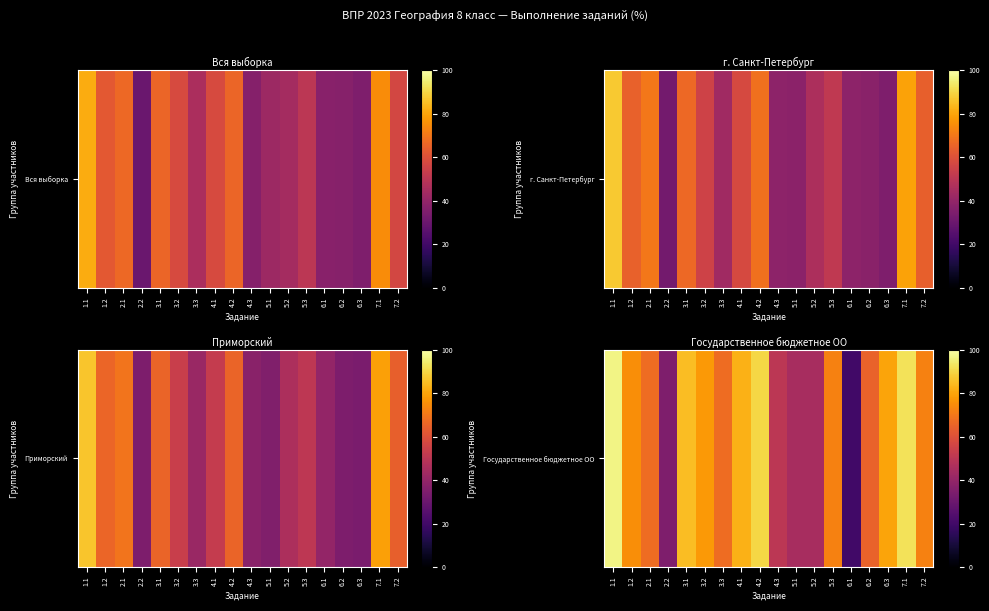

Rank the categories by value from lowest to highest.

6.1, 2.2, 5.1, 5.2, 4.3, 6.2, 2.1, 3.3, 5.3, 7.2, 1.2, 3.2, 6.3, 4.1, 3.1, 4.2, 7.1, 1.1